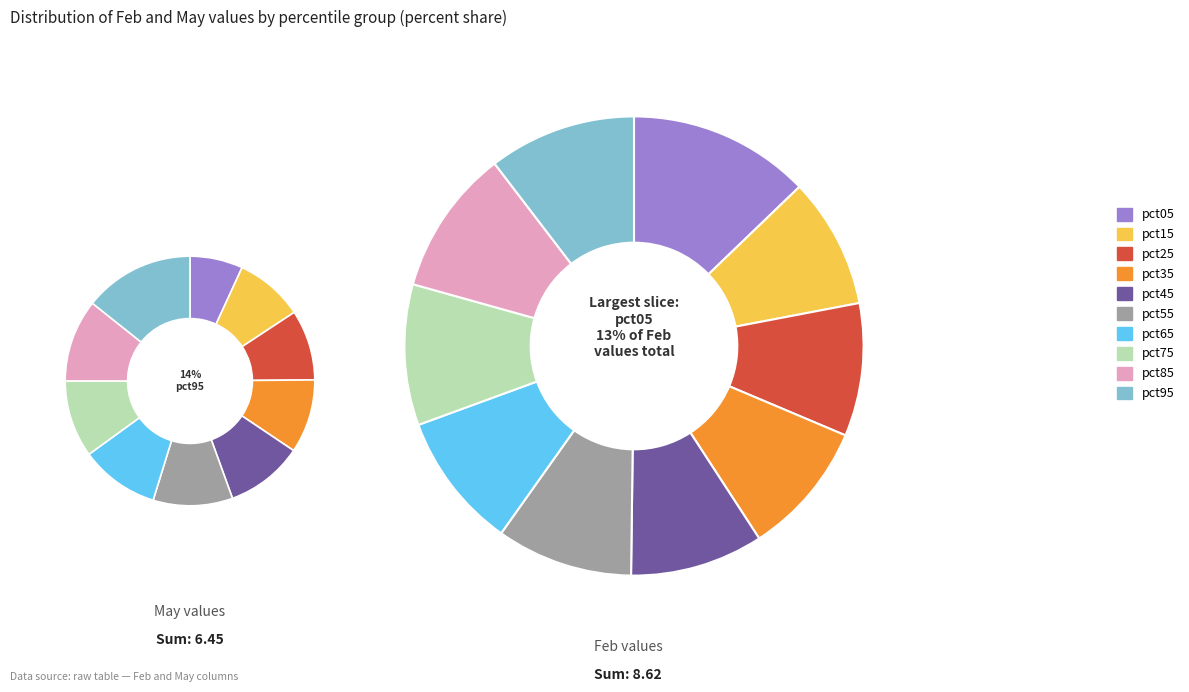

To the nearest percent, what is the average slice percentage?

10%